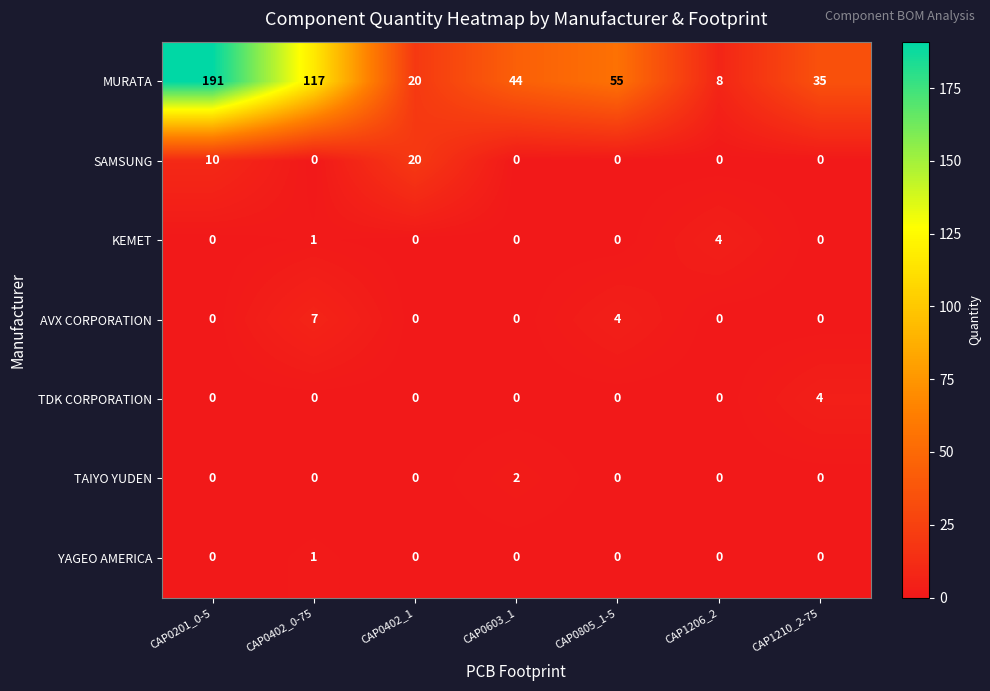

What is the maximum value for KEMET?

4